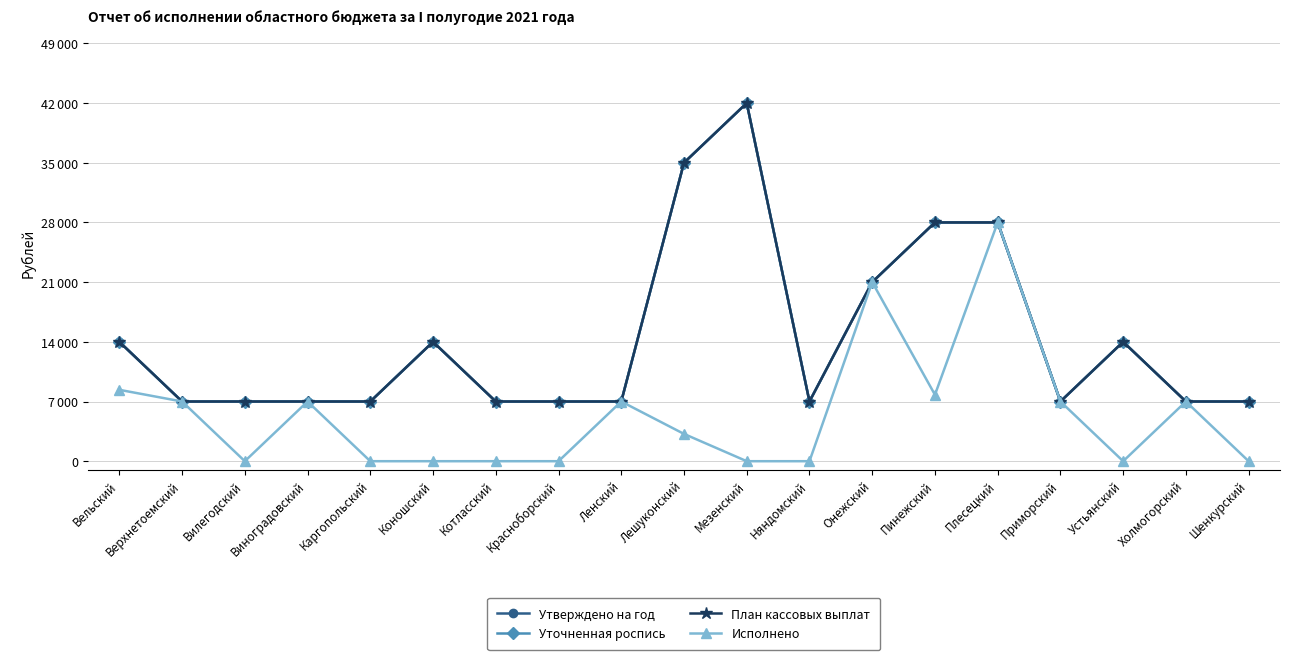

Is this an area chart (filled region under the line)?

No